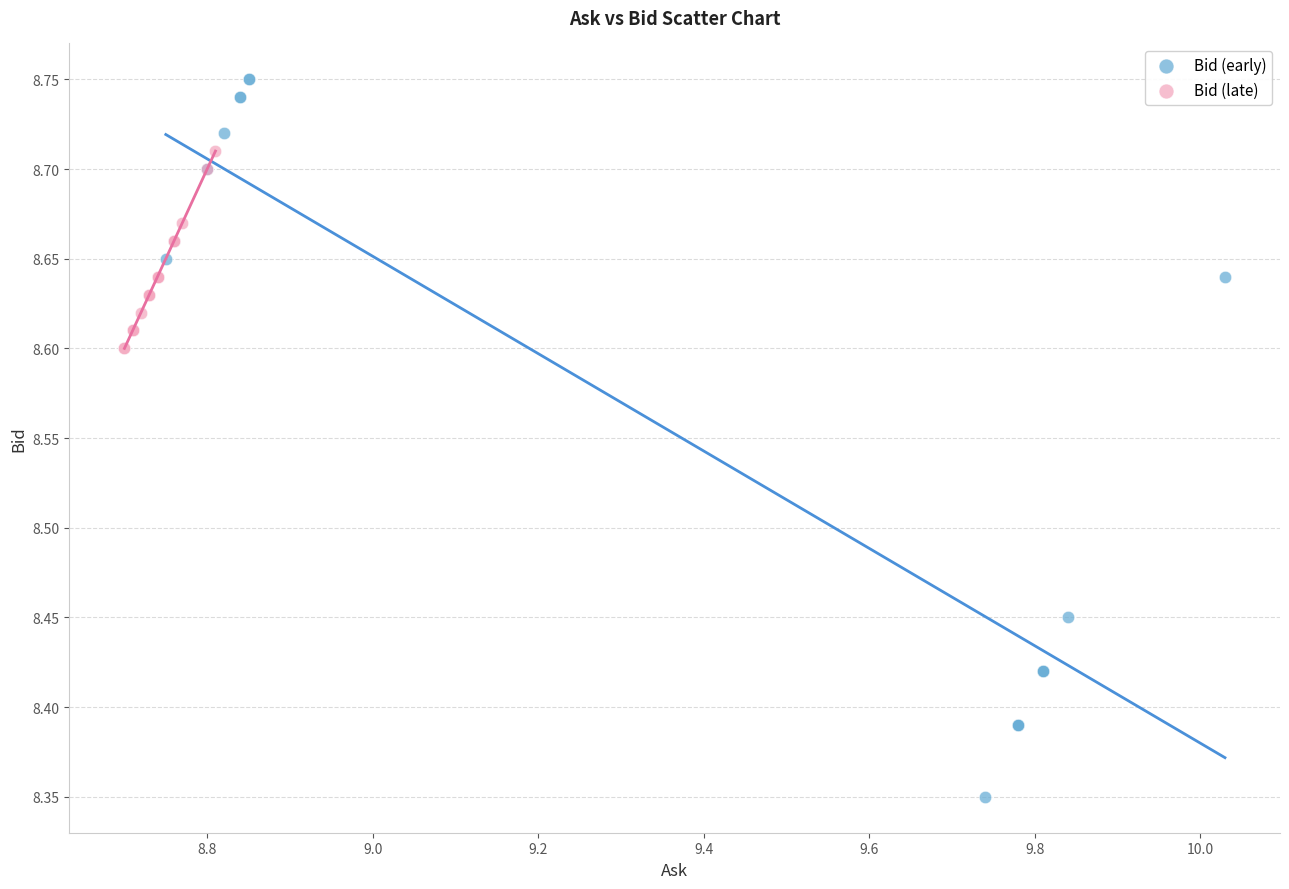

Which series has the largest Y range (max minus min)?

Bid (early)